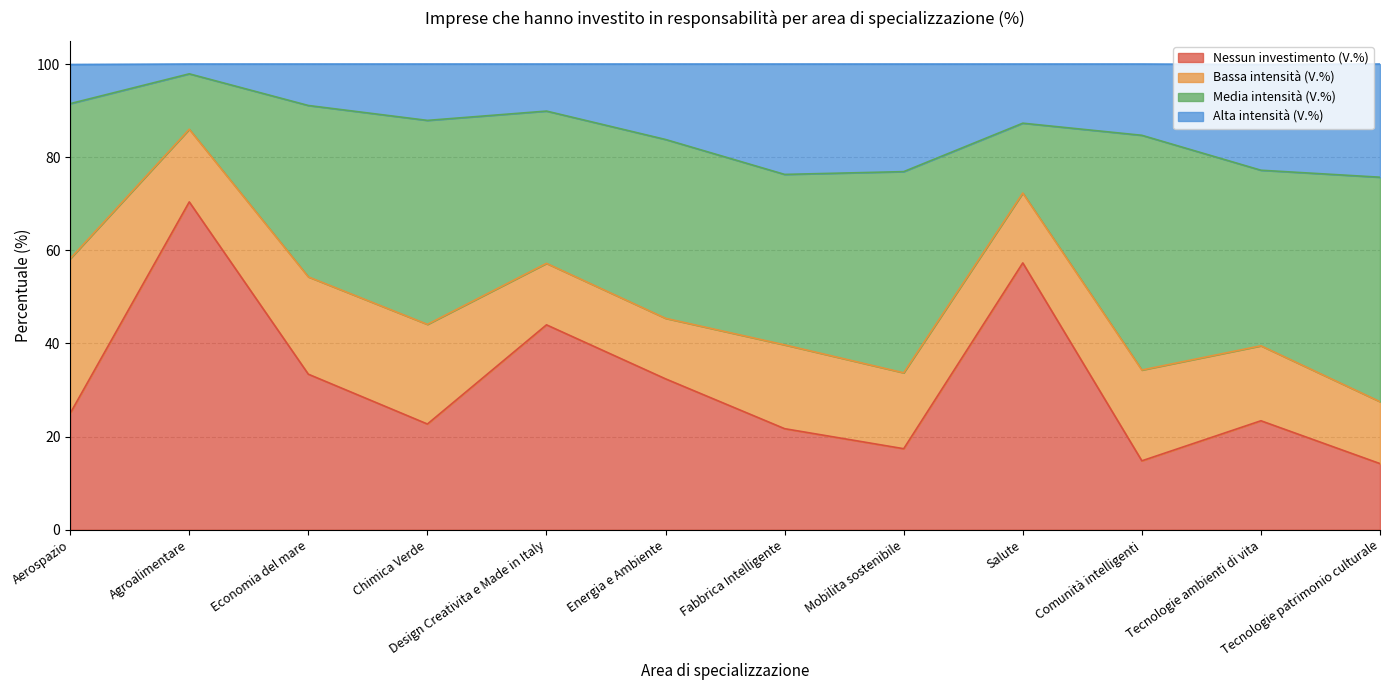

Which category has the lowest value in the Nessun investimento (V.%) series?

Tecnologie patrimonio culturale